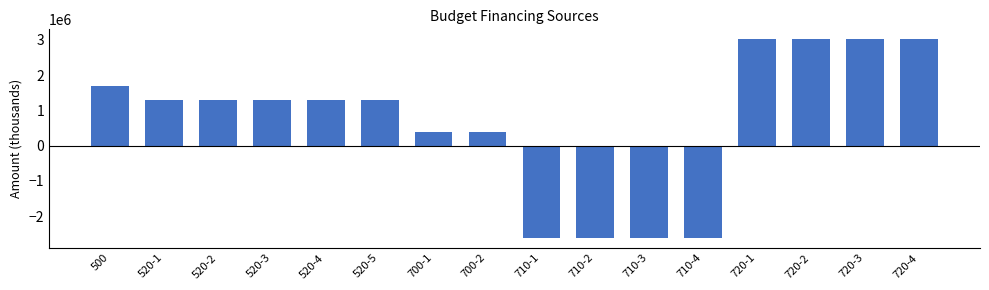

Reading left to right, transcribe all the data shown in this chart.

1694964	1295034	1295034	1295034	1295034	1295034	399930	399930	-2614885	-2614885	-2614885	-2614885	3014815	3014815	3014815	3014815